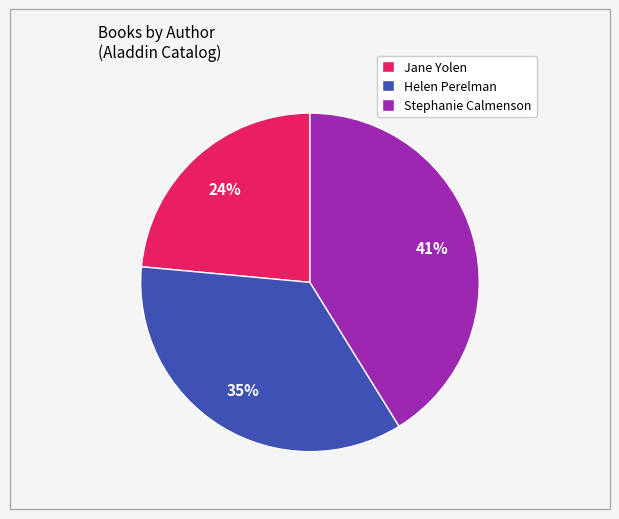

How many segments does this pie chart have?

3